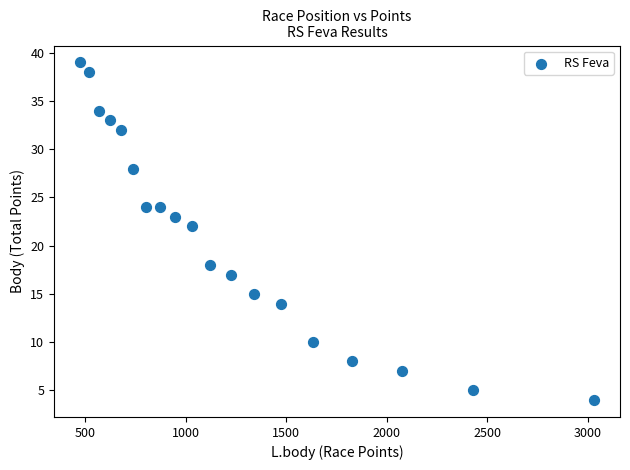

What Y value in the scatter plot is closest to 21?

22